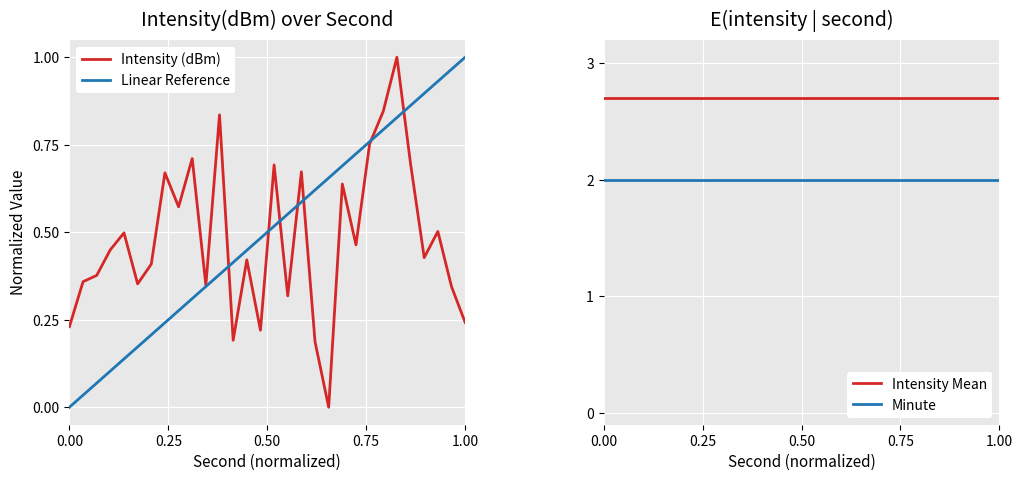

True or false: Intensity Mean and Intensity (dBm) intersect in this chart.

False